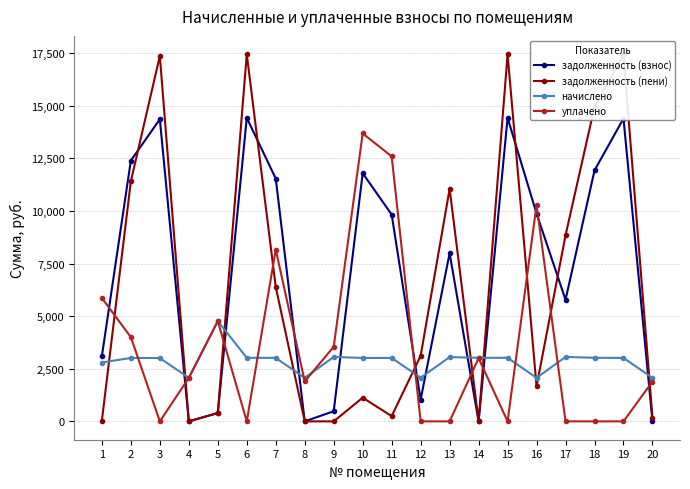

Which series has the largest total across all categories?

задолженность (взнос)